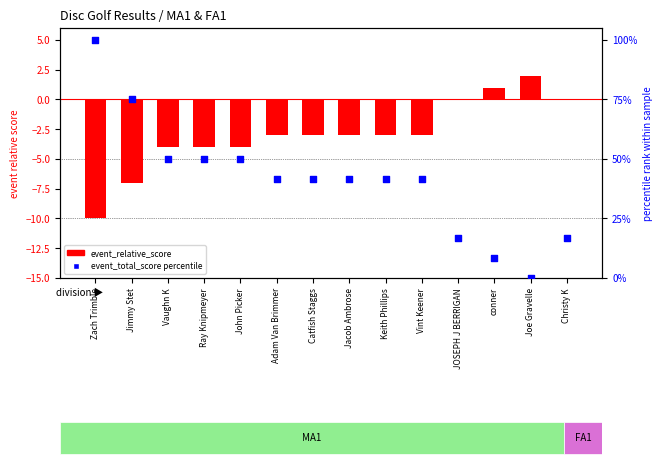

Which series has the widest spread of Y values?

event_total_score percentile